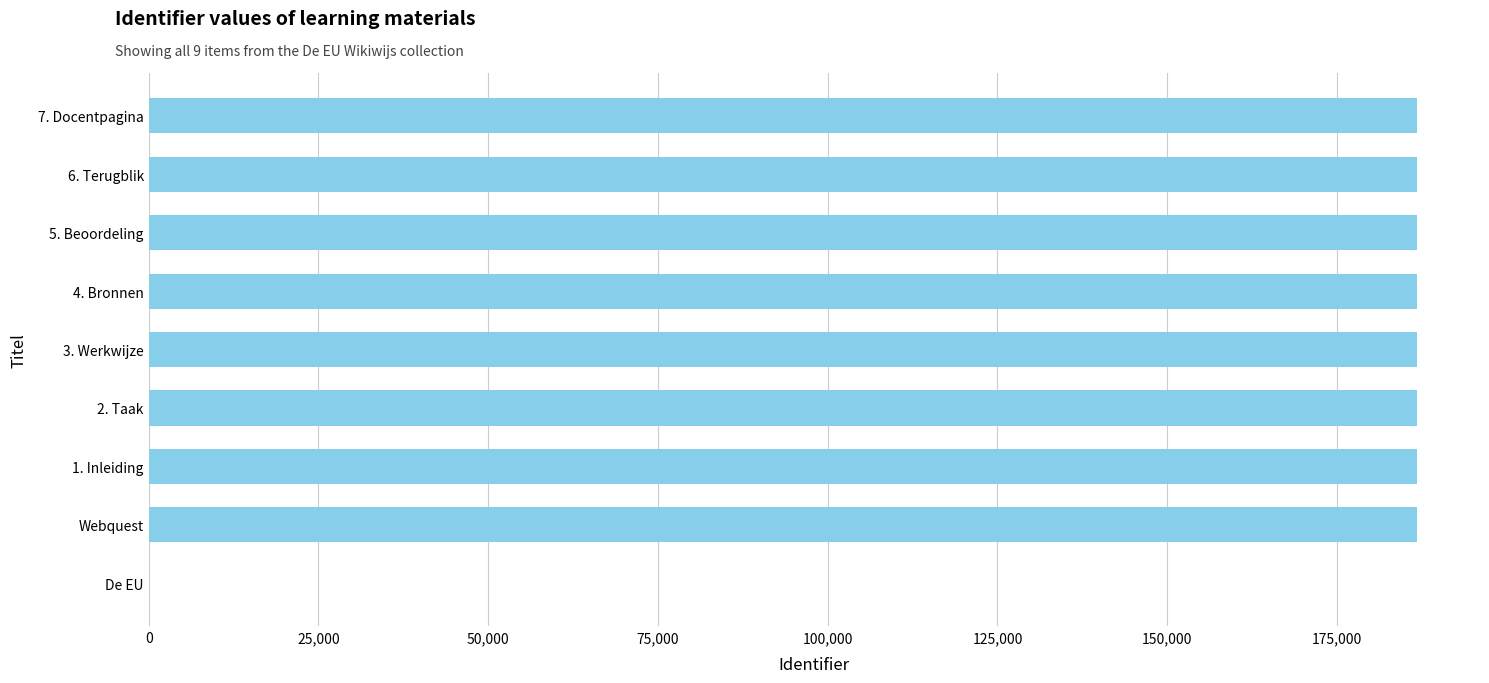

How many data points does each series have?

9